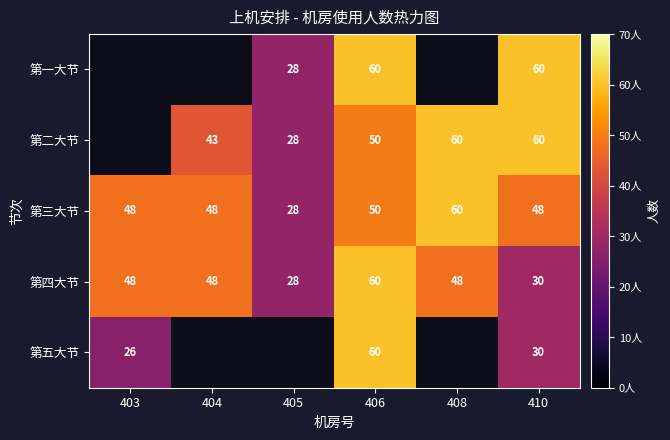

The value of 第五大节 at 403 is 26. True or false?

True